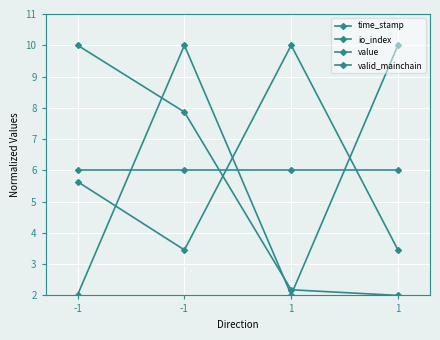

How many series are shown in this chart?

4